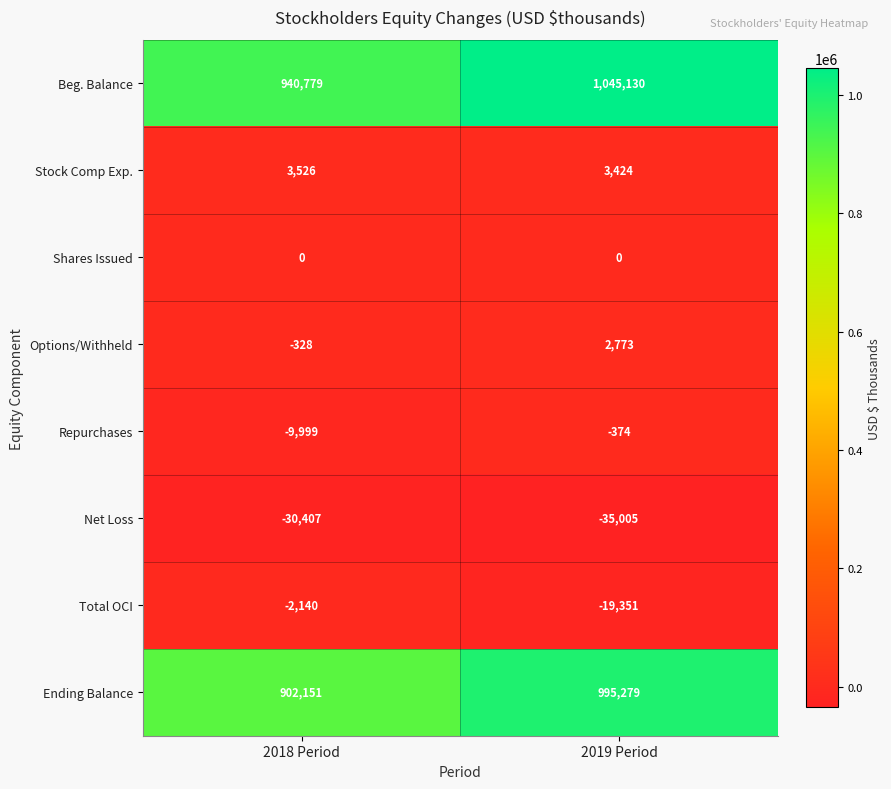

What is the sum of the Options/Withheld values at 2019 Period and 2018 Period?

2445